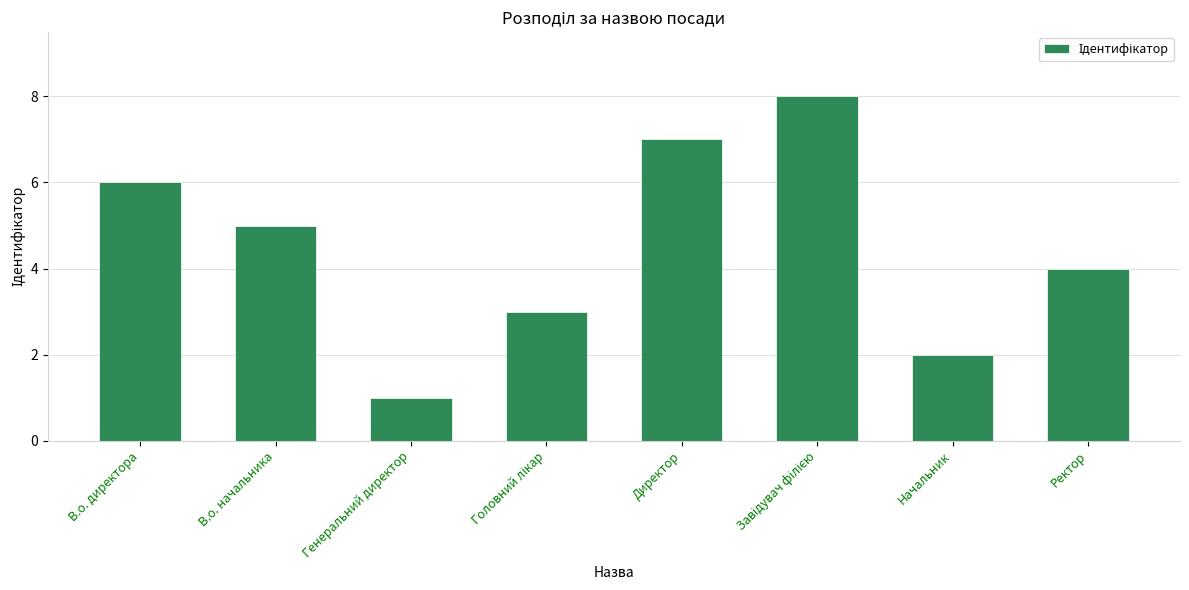

Where does the data first go above 5?

В.о. директора